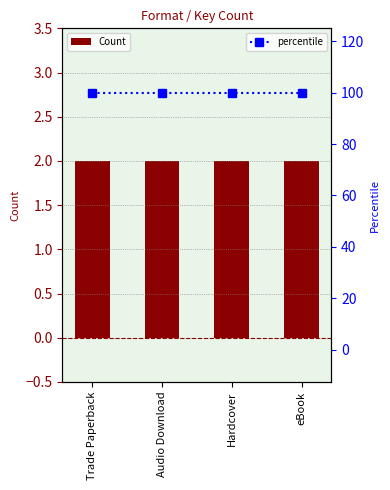

Reading left to right, what are all the values shown in this chart?

Count: 2	2	2	2
percentile: 100	100	100	100